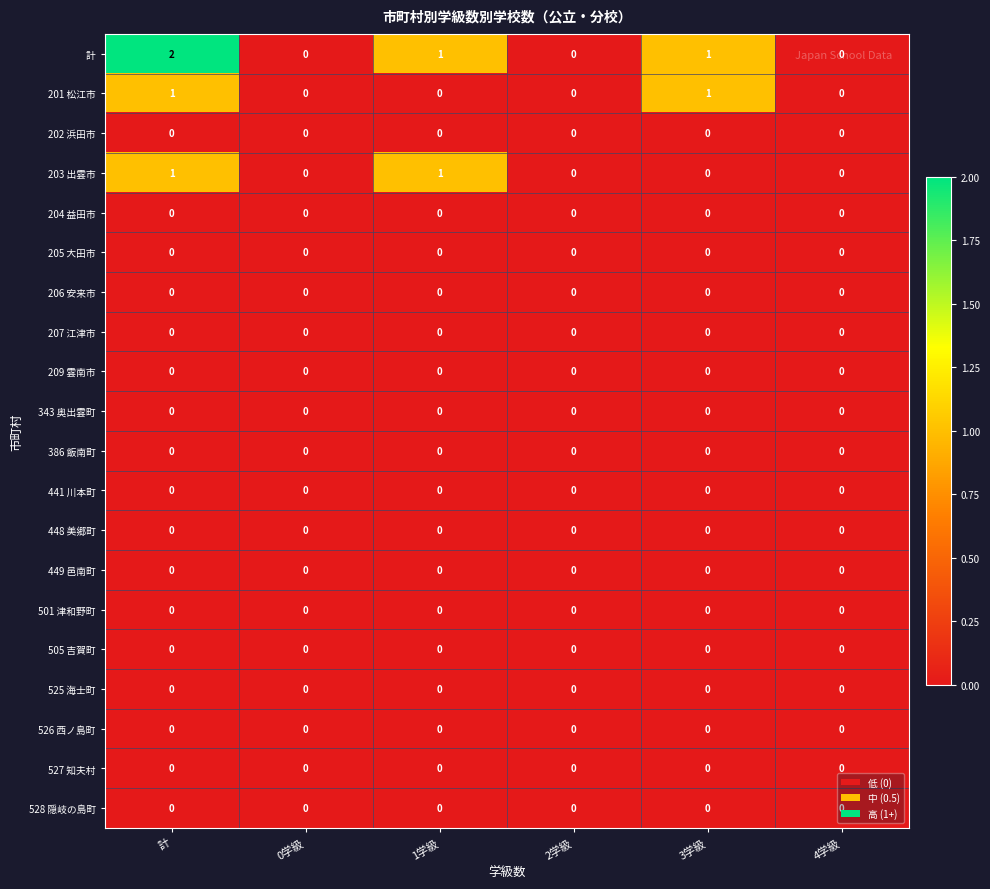

What is the total value across all series at 計?

4